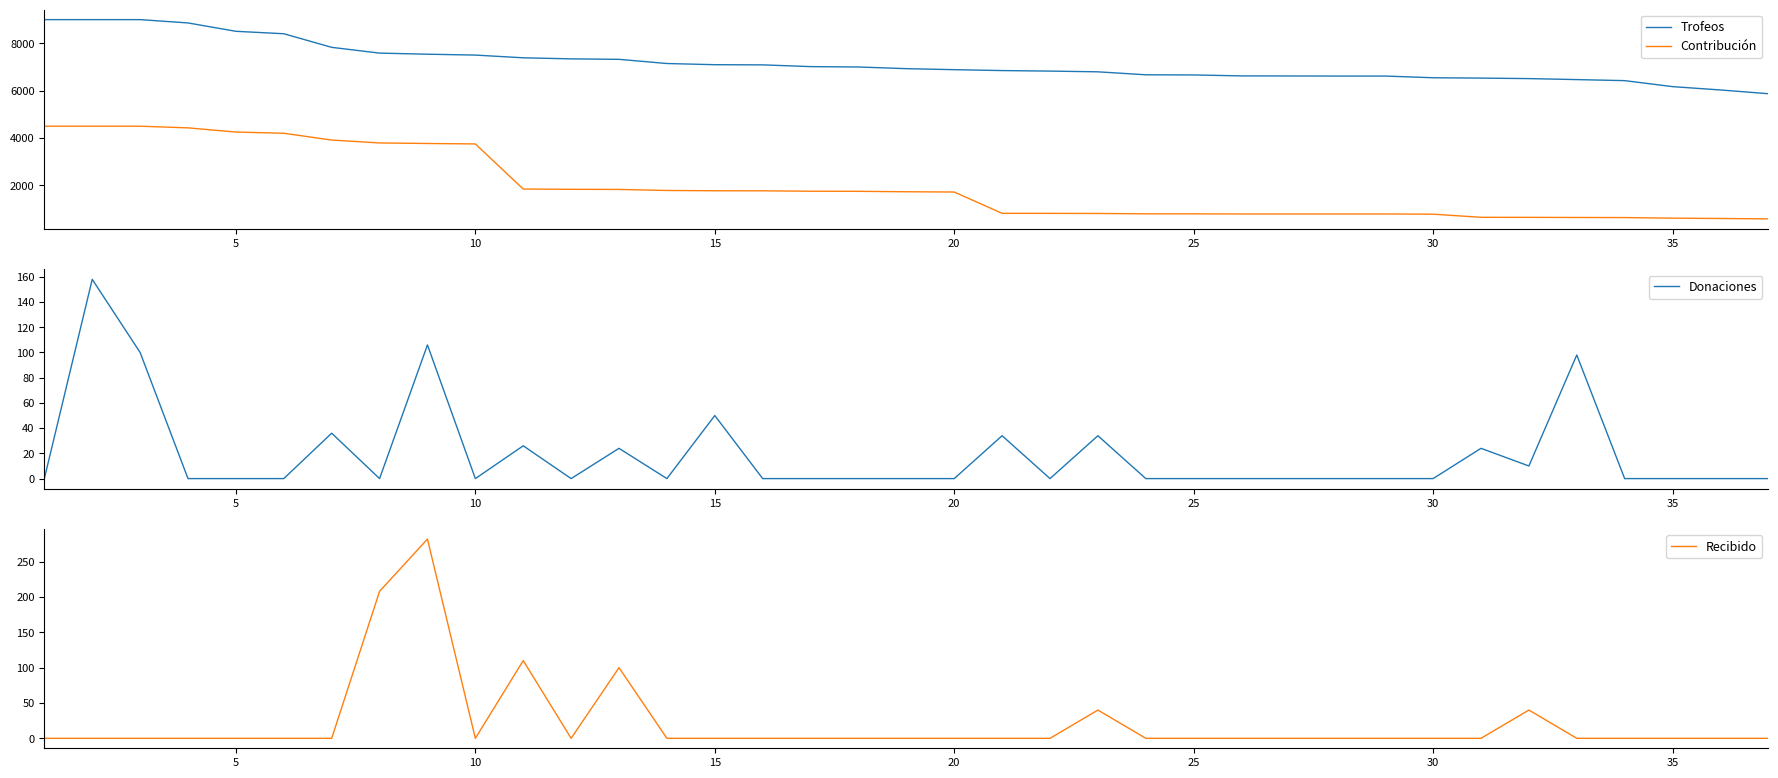

What is the highest value of the Recibido series?

282